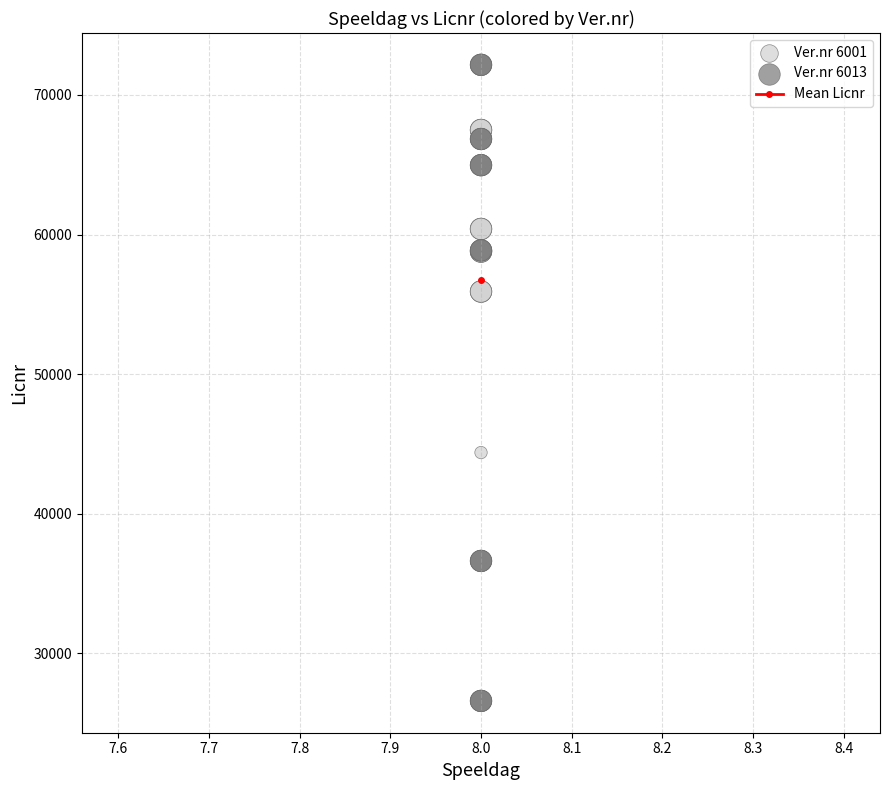

Which series has the largest Y range (max minus min)?

Ver.nr 6013